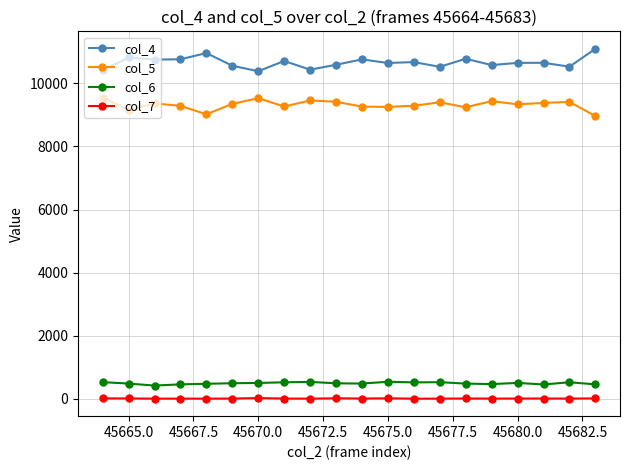

List the series in order of their peak value, highest first.

col_4, col_5, col_6, col_7